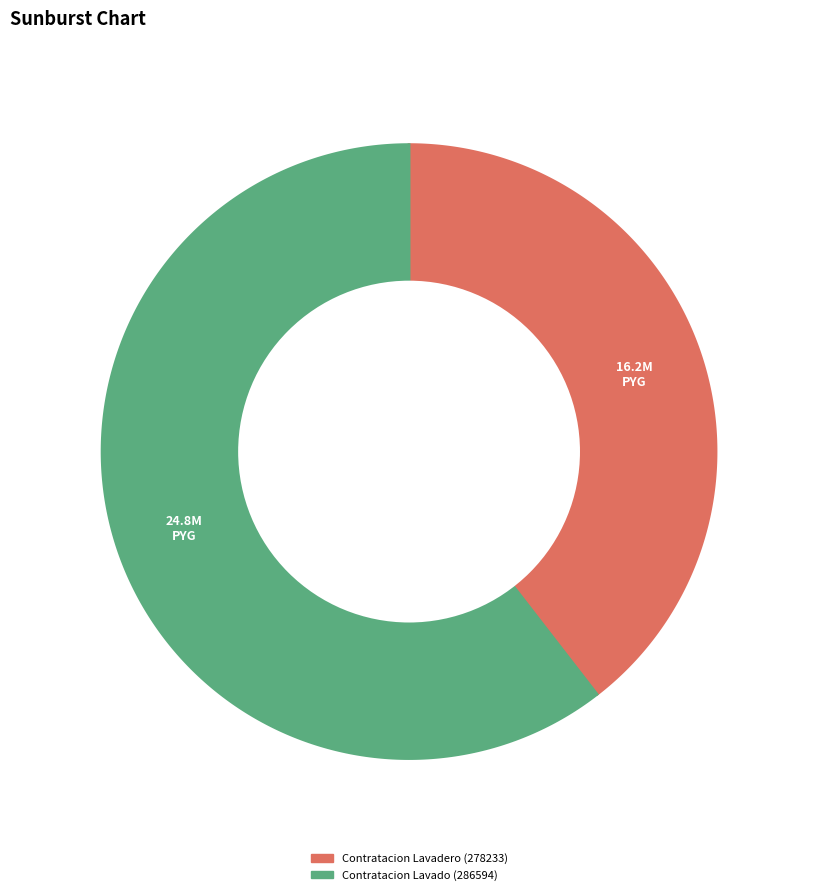

To the nearest percent, what is the difference between the largest and smallest slice percentages?

21%